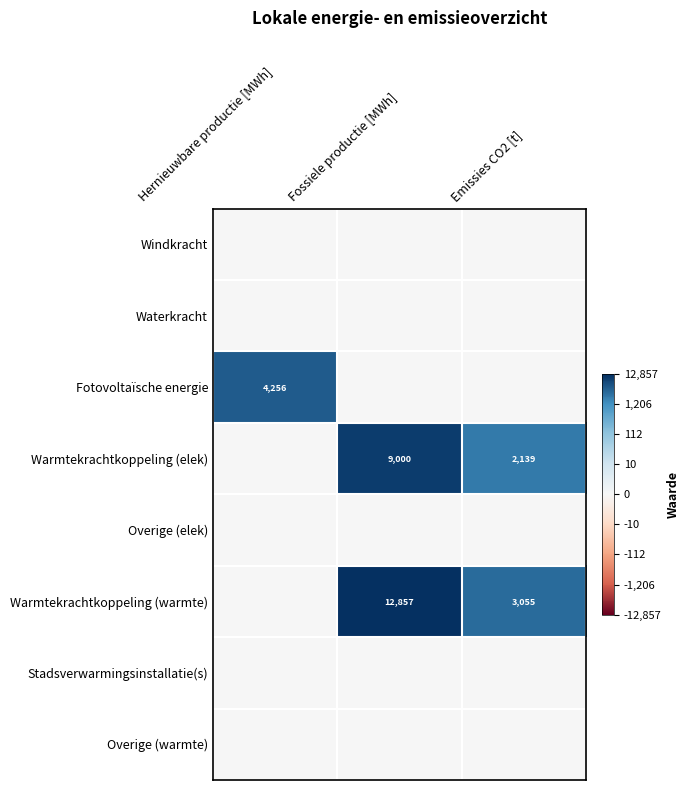

The Warmtekrachtkoppeling (elek) series shows 2139 at Emissies CO2 [t]. True or false?

True